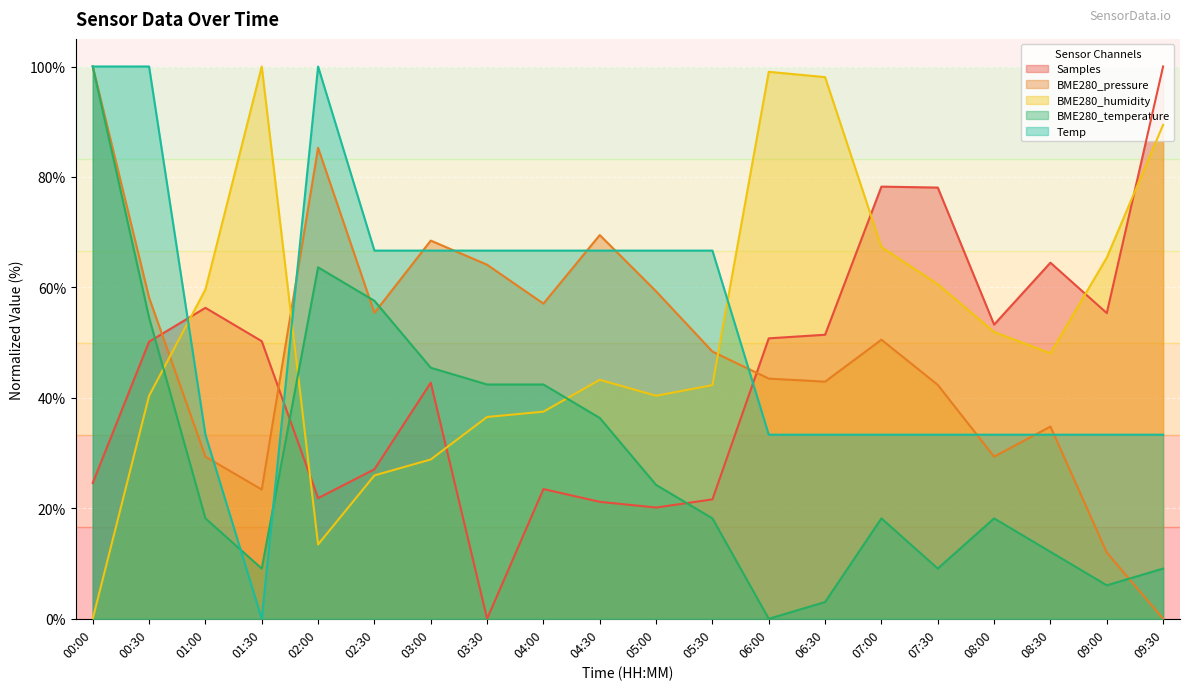

How many series are shown in this chart?

5